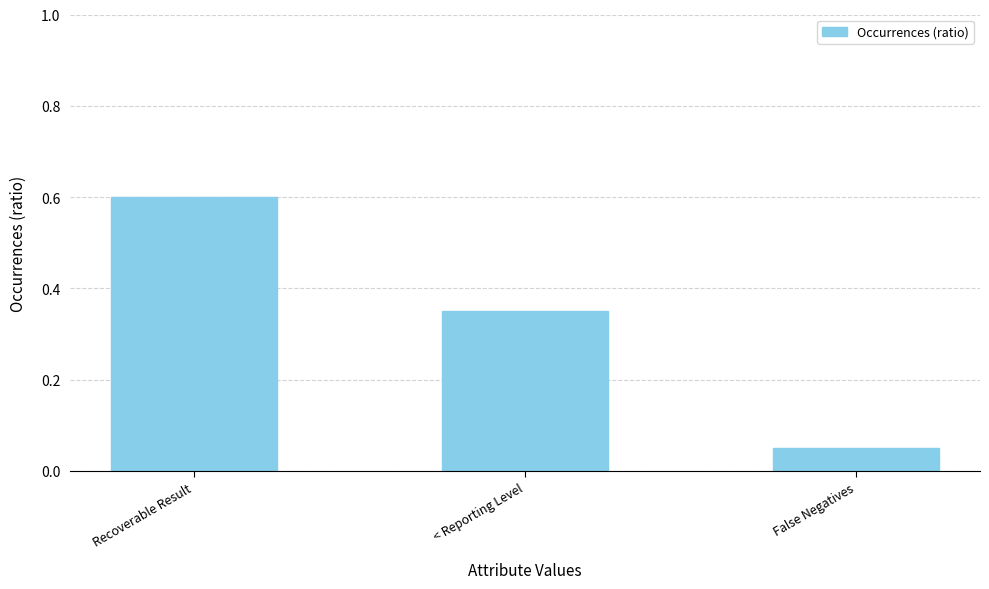

What is the maximum value shown in the chart?

0.6